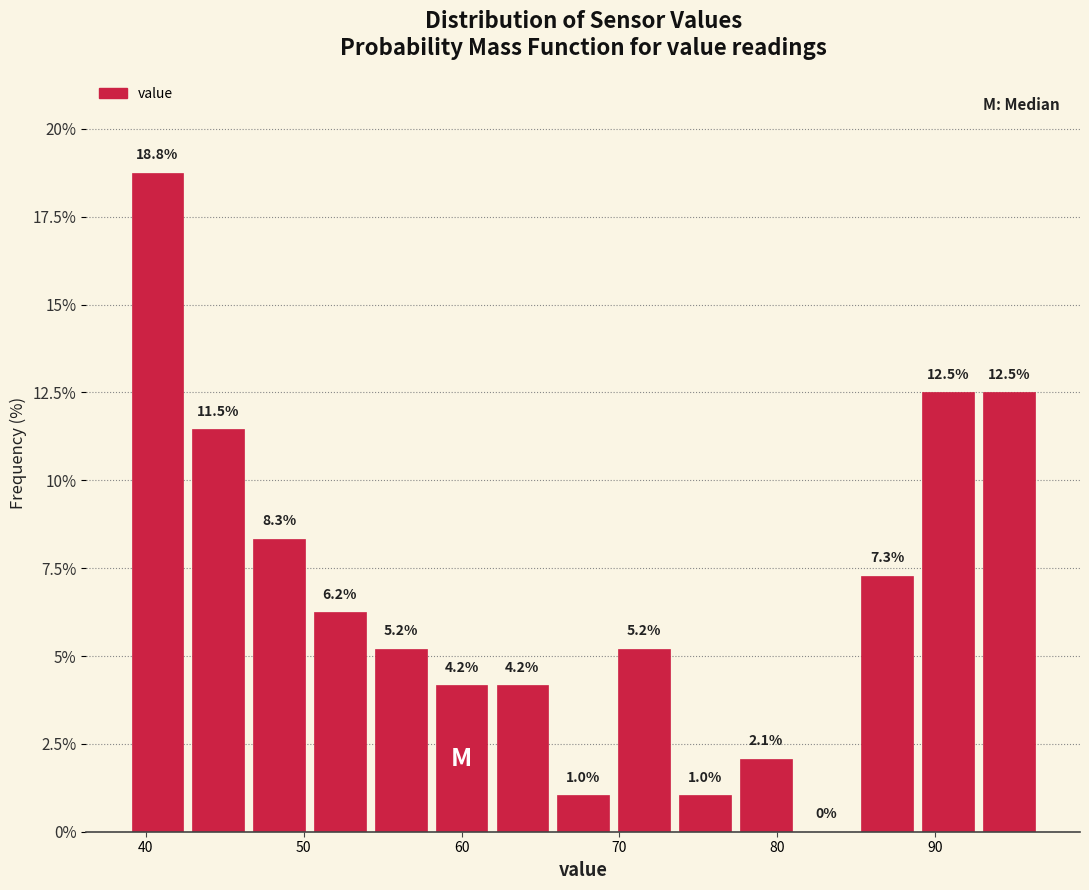

Around what value on the x-axis is the tallest bar? Give the approximate position of its centre, as read against the axis.

41